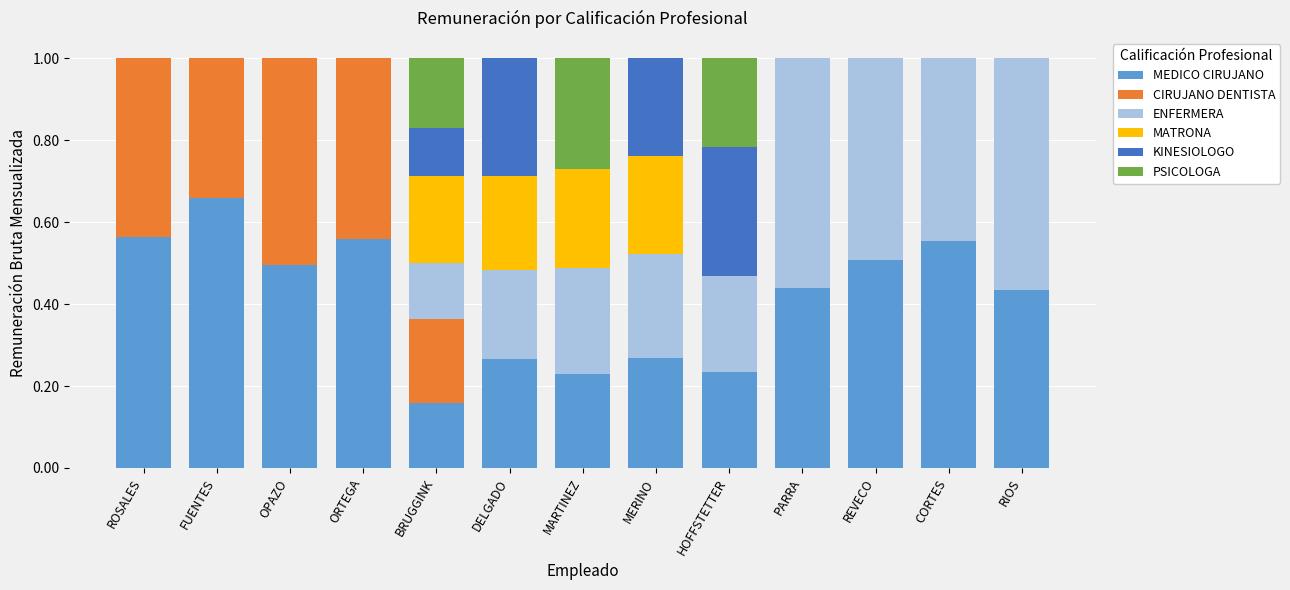

What is the total value across all series at PARRA?

1.0